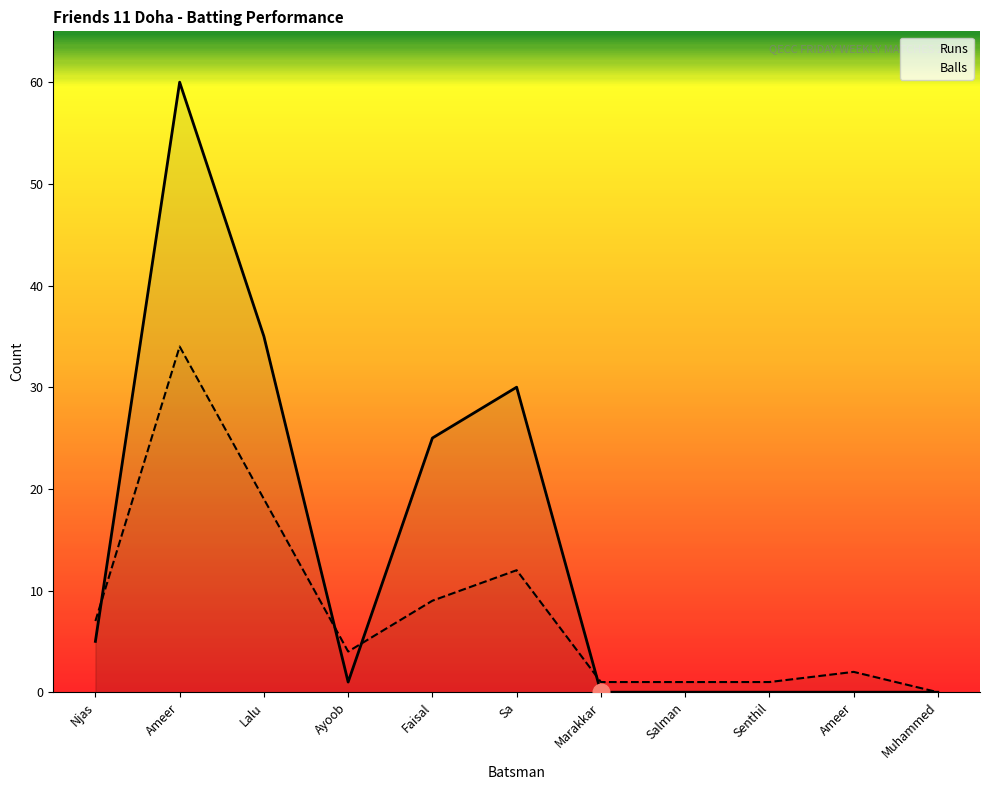

How many values in the Runs series are below 1?

5